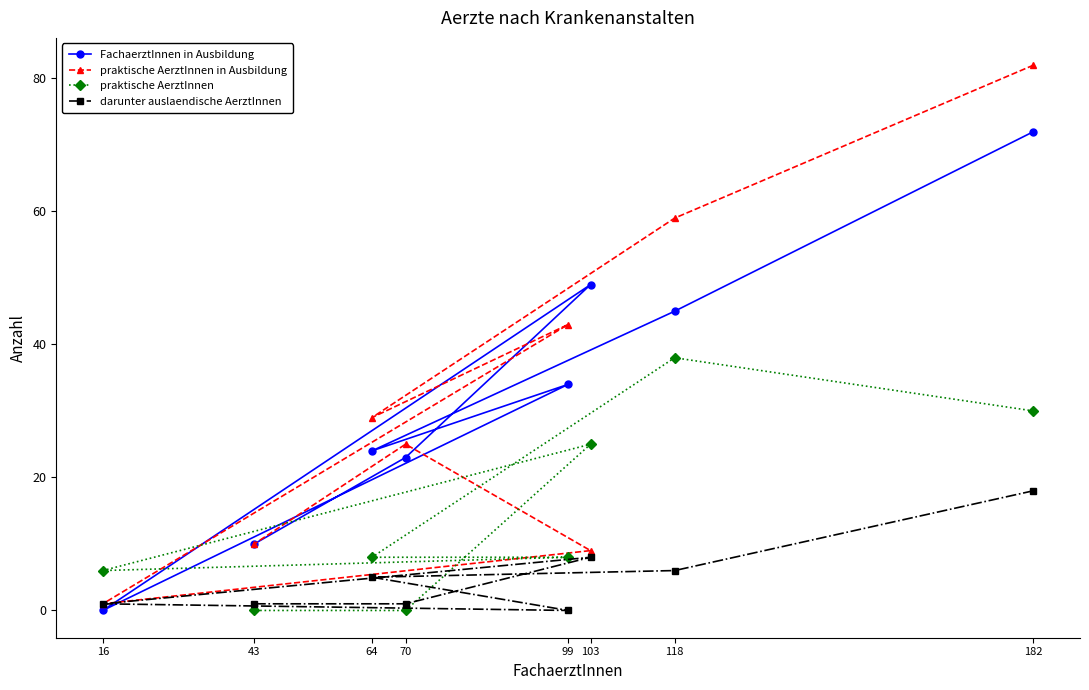

Reading left to right, what are all the values shown in this chart?

FachaerztInnen in Ausbildung: 16=0	43=10	64=24	70=23	99=34	103=49	118=45	182=72
praktische AerztInnen in Ausbildung: 16=1	43=10	64=29	70=25	99=43	103=9	118=59	182=82
praktische AerztInnen: 16=6	43=0	64=8	70=0	99=8	103=25	118=38	182=30
darunter auslaendische AerztInnen: 16=1	43=1	64=5	70=1	99=0	103=8	118=6	182=18